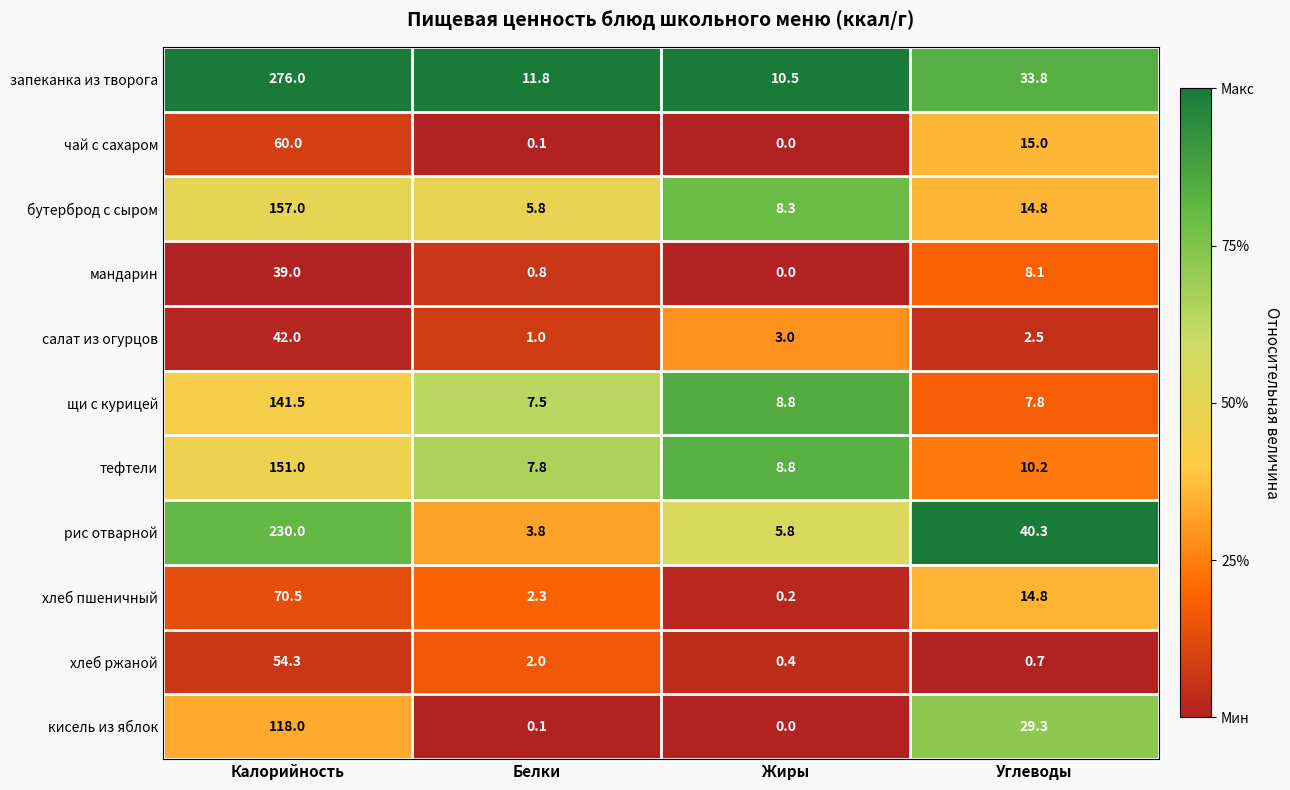

What is the difference between the second highest and minimum values in the щи с курицей series?

1.3